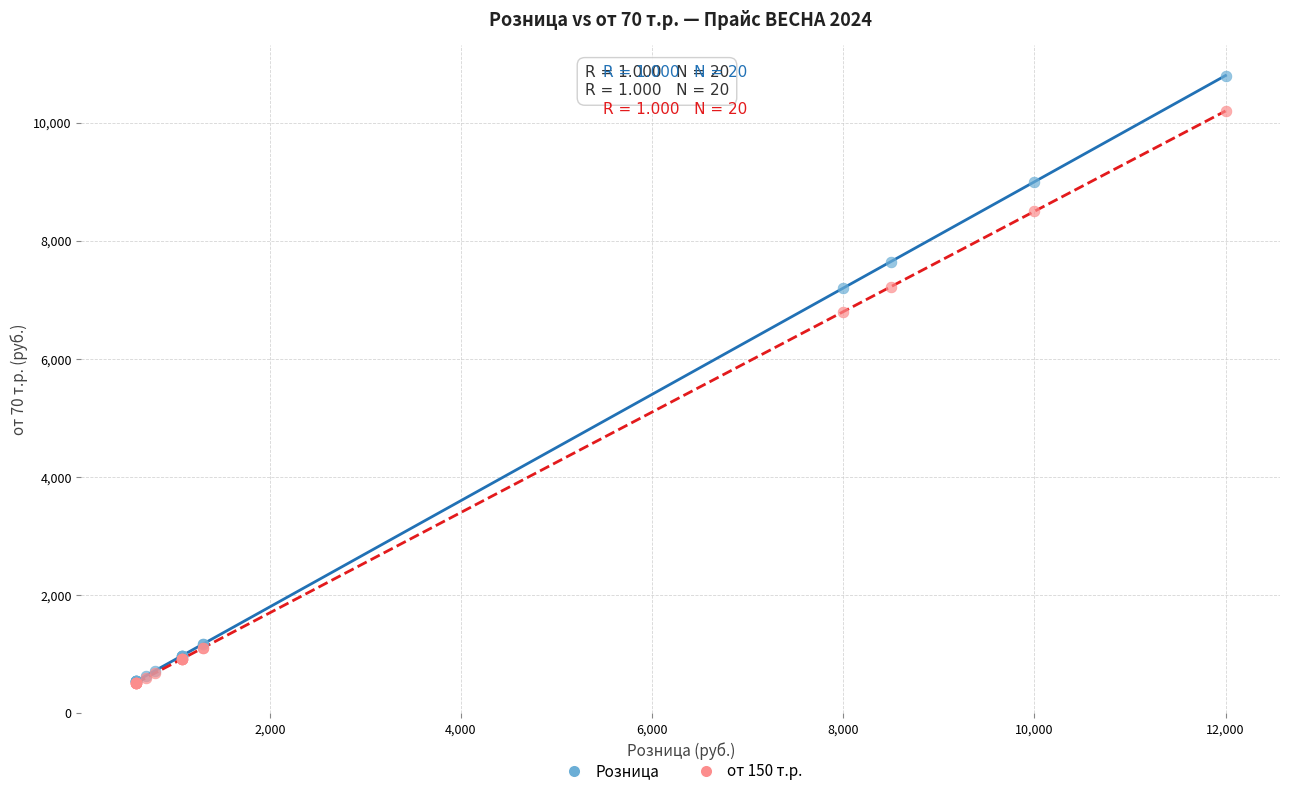

What are all the series names shown in the legend?

Розница, от 150 т.р.